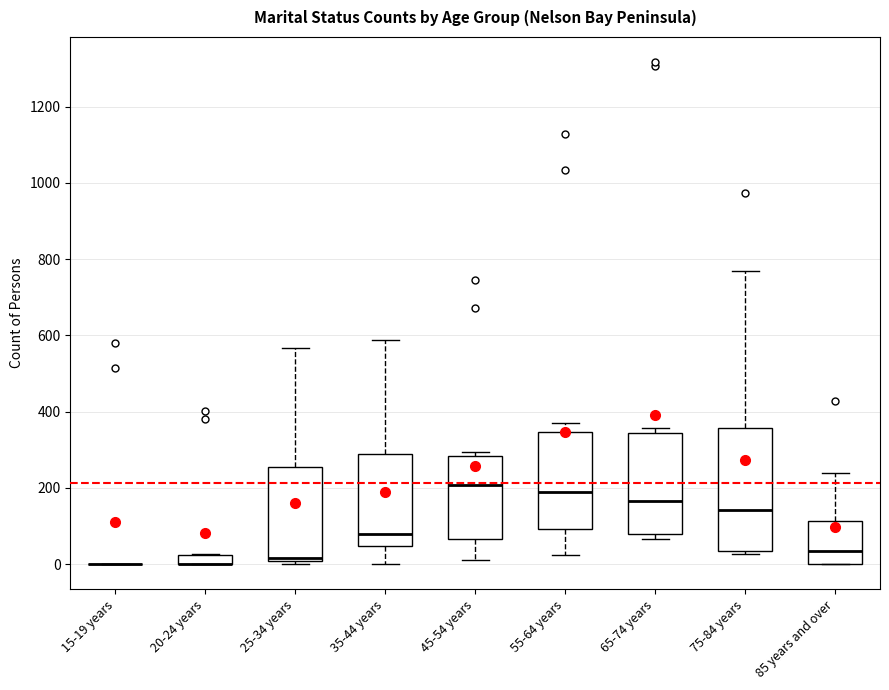

Comparing the boxes themselves (not the whiskers), which one is the tallest?

75-84 years